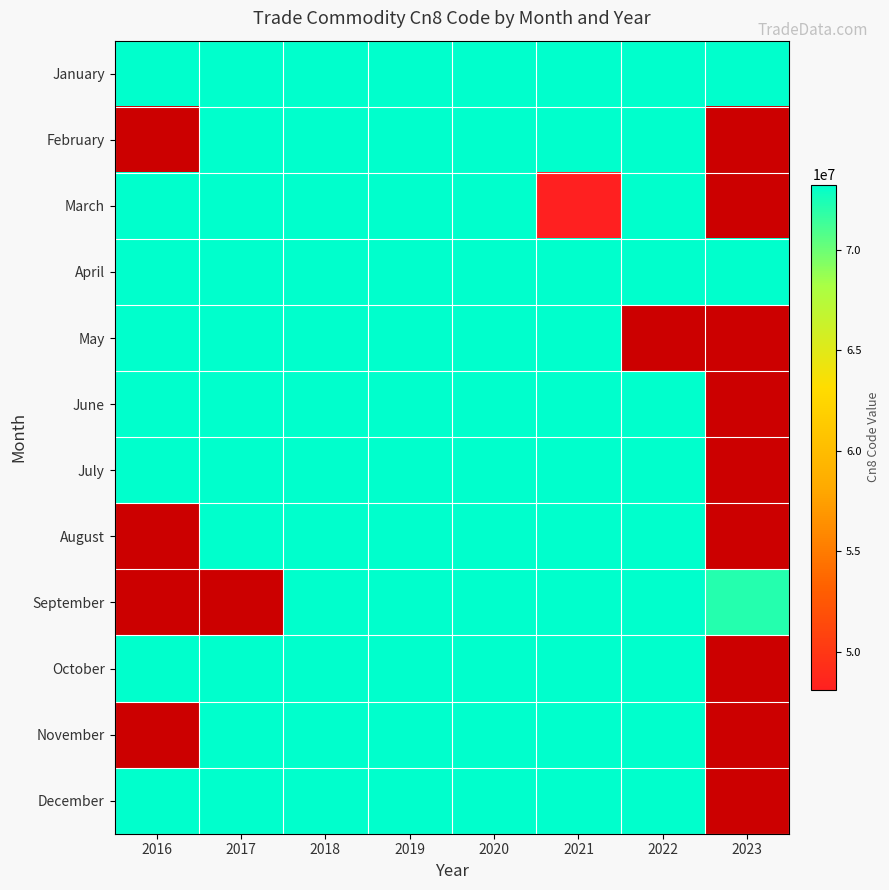

Read the August value at 2021.

73229000.0